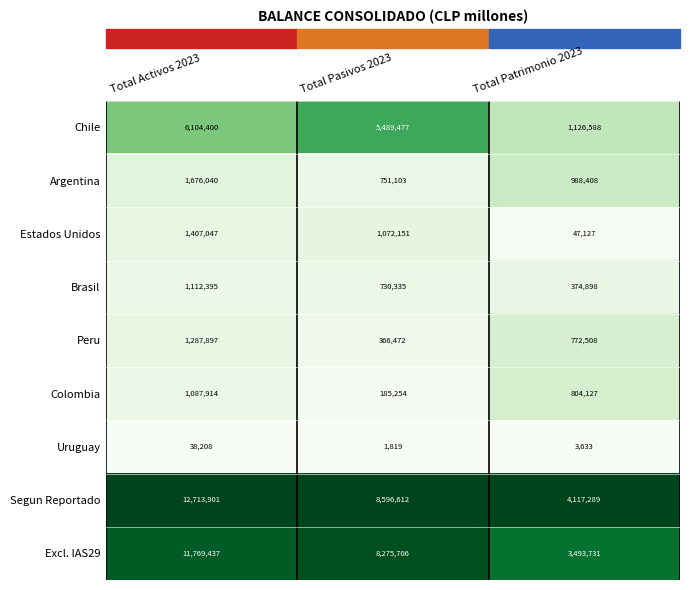

Which series has the widest spread of values?

Segun Reportado